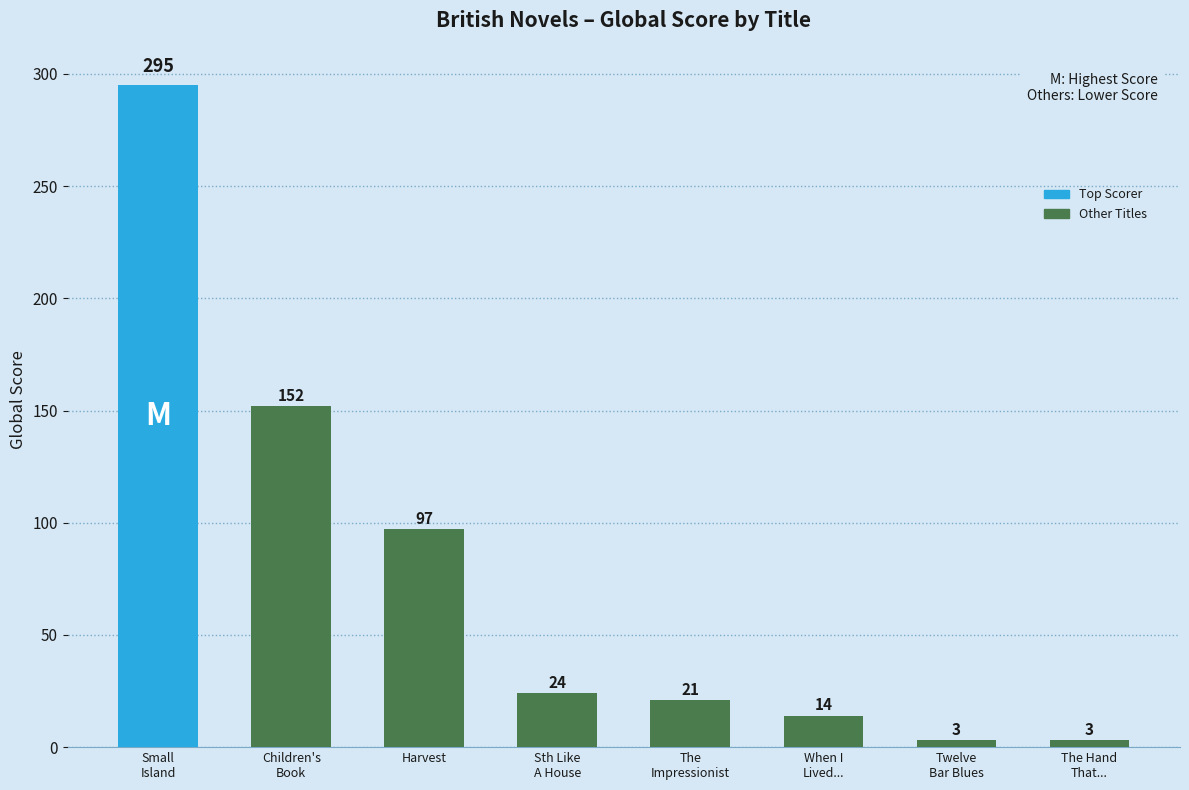

What is the approximate value at When I
Lived...?

14